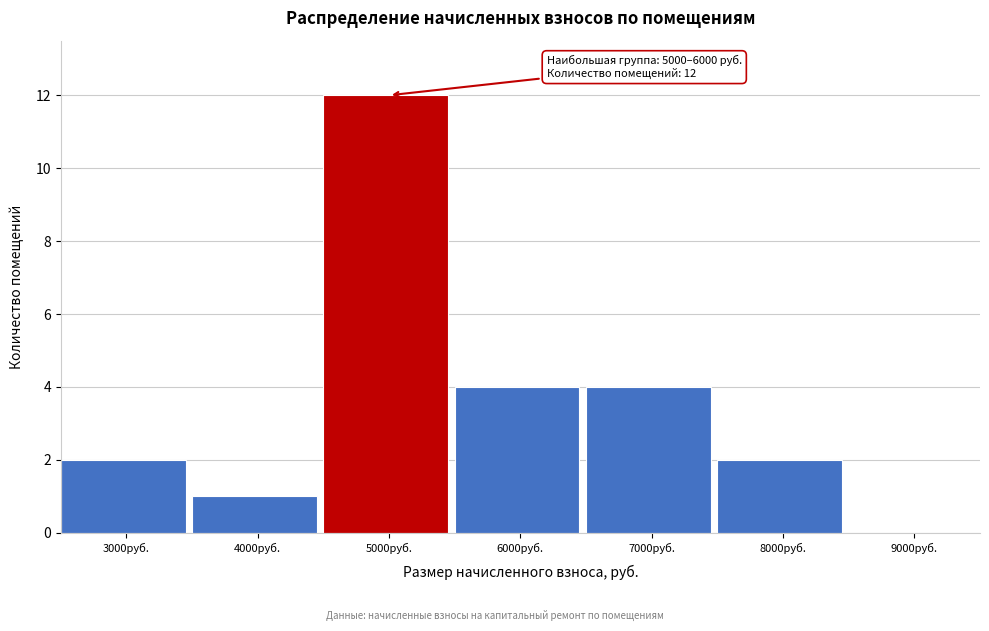

Reading left to right, list all the values displayed in this chart.

3000руб.=2	4000руб.=1	5000руб.=12	6000руб.=4	7000руб.=4	8000руб.=2	9000руб.=0